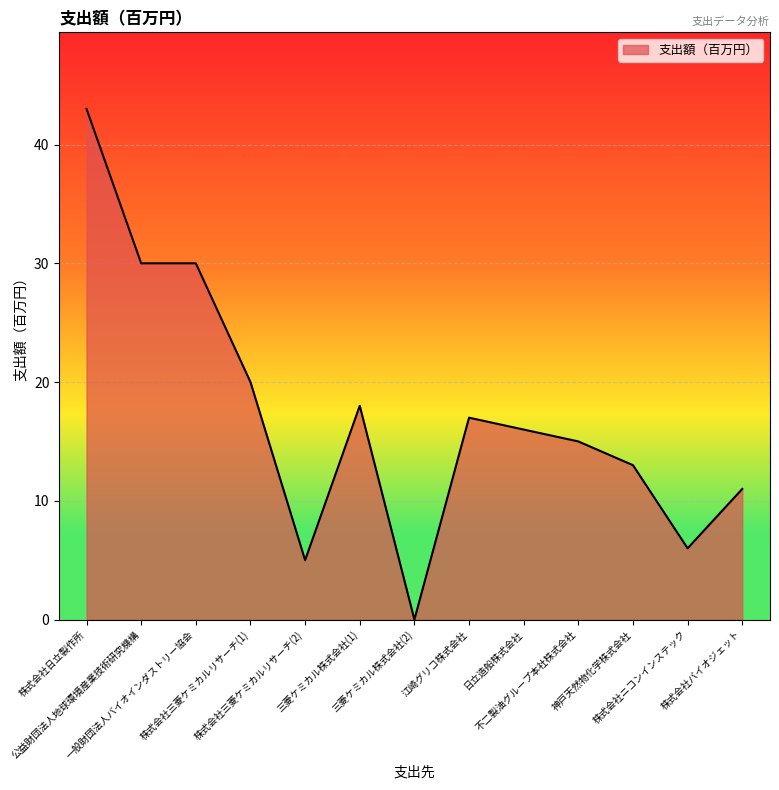

Which has a higher value, 株式会社三菱ケミカルリサーチ(2) or 公益財団法人地球環境産業技術研究機構?

公益財団法人地球環境産業技術研究機構